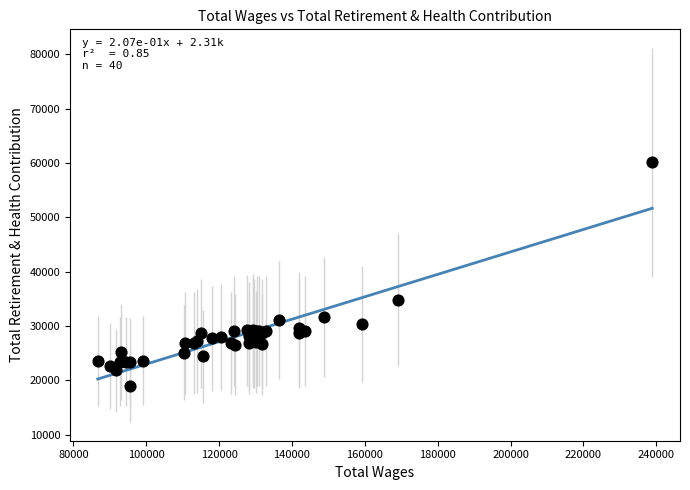

What Y value in the scatter plot is closest to 39536?

34858